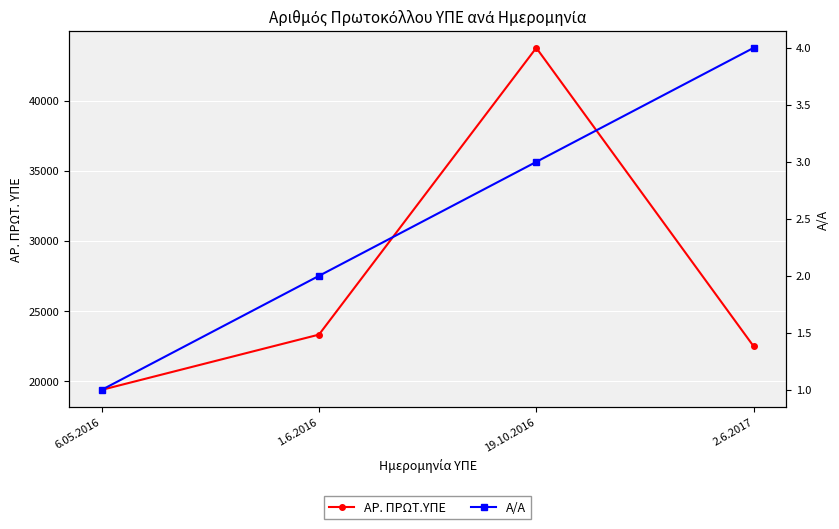

How many data points in Α/Α are less than 3?

2